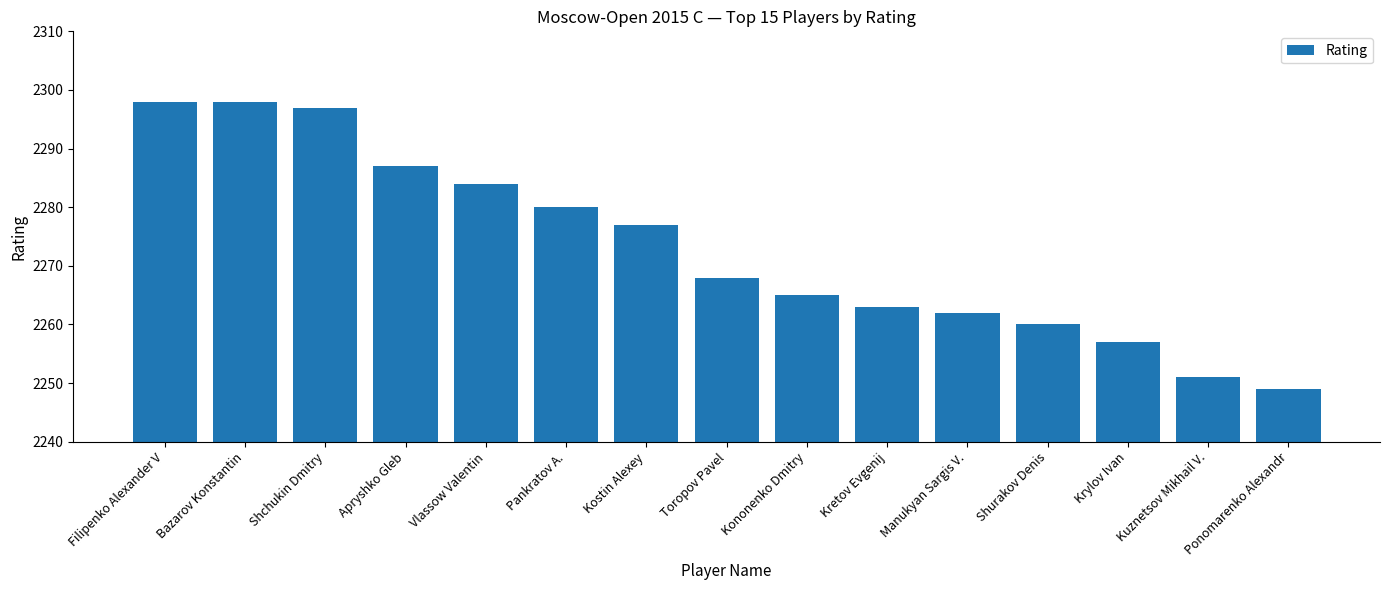

What is the label of the 11th bar from the left?

Manukyan Sargis V.